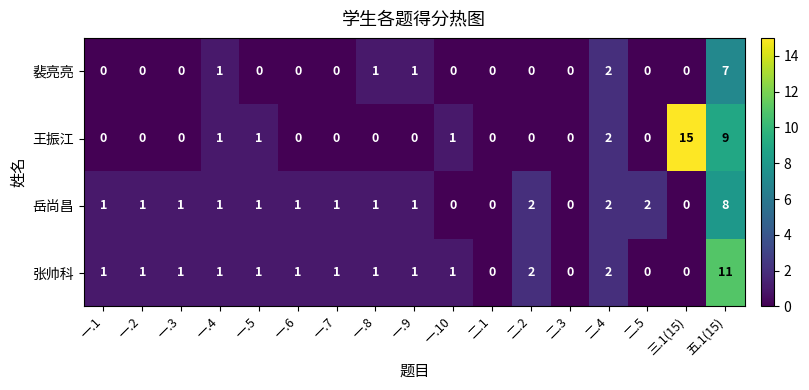

Rank the series at 五.1(15) from highest to lowest value.

张帅科, 王振江, 岳尚昌, 裴亮亮